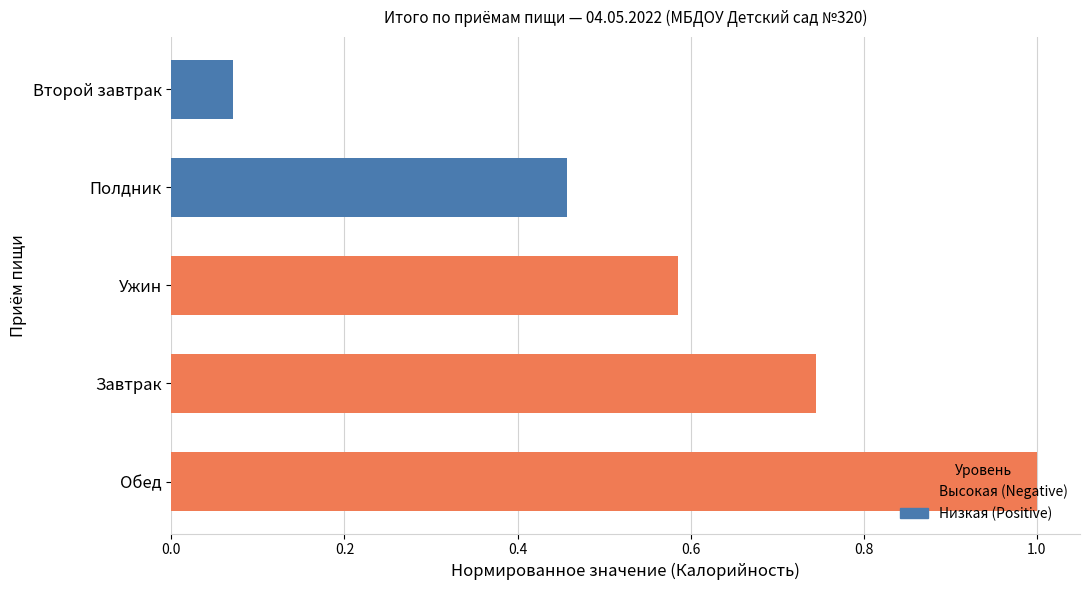

What is the sum of the values at Полдник and Завтрак?

1.2